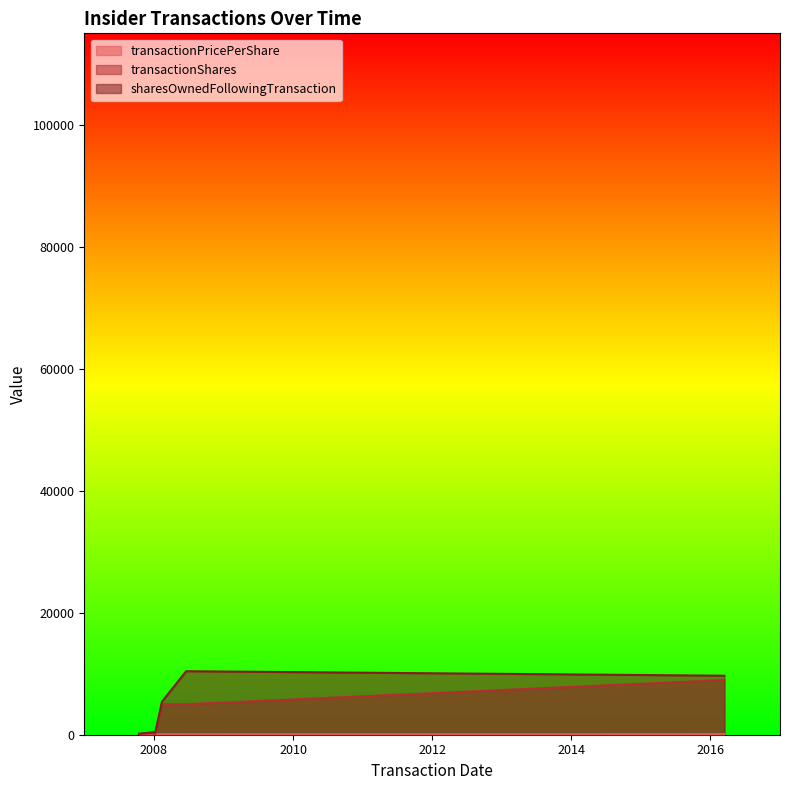

What is the value of the transactionPricePerShare point at the 5th from the left?

82.8